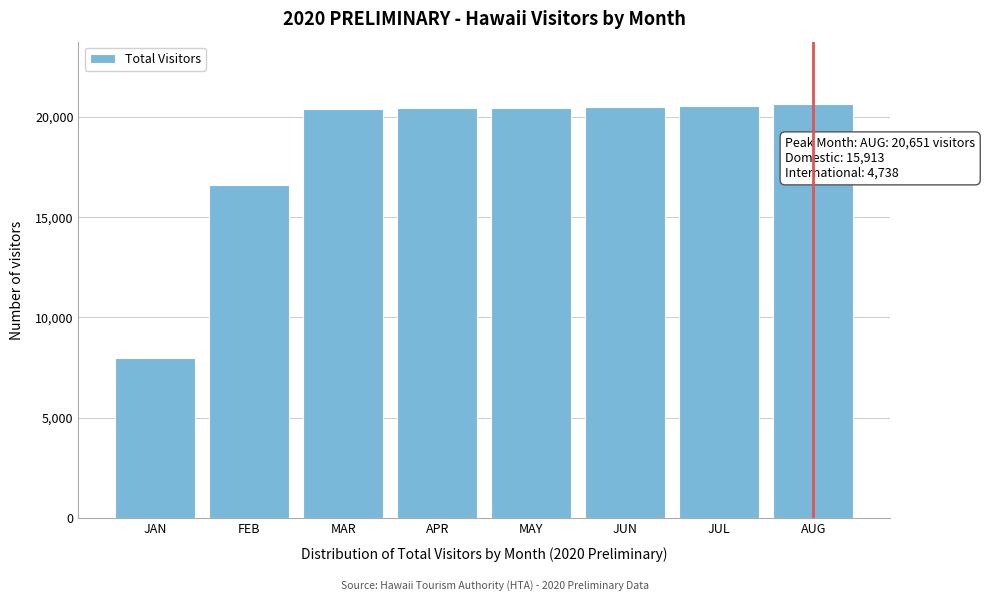

What is the label of the 8th bar from the right?

JAN